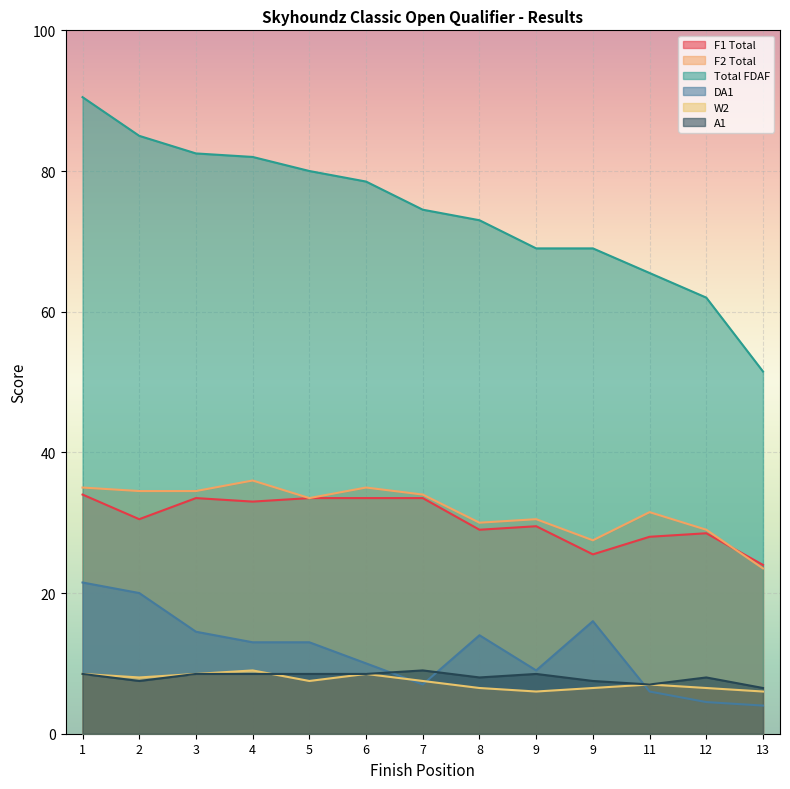

Which series ends up on top after the final intersection of A1 and W2?

A1